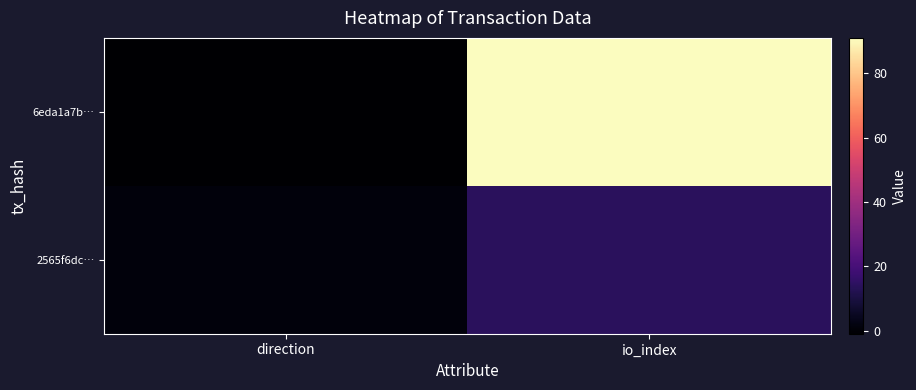

What is the smallest value displayed?

-1